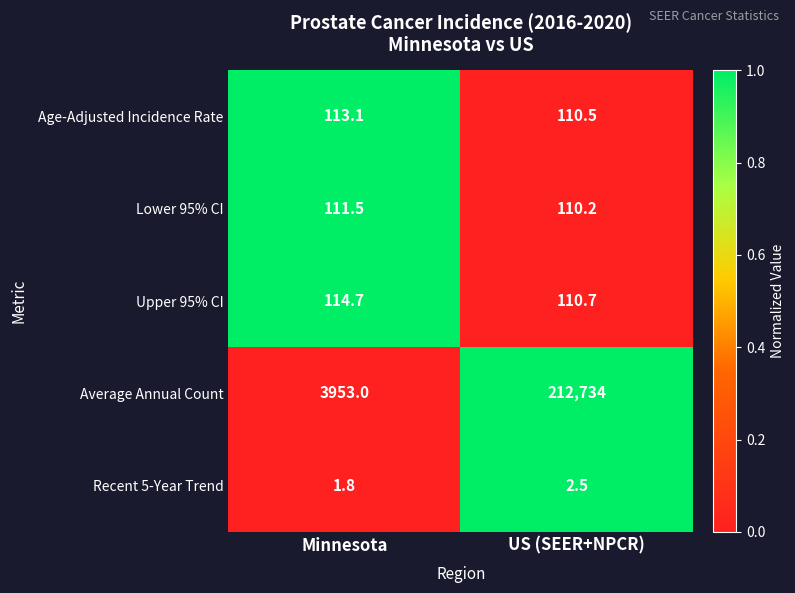

At which category is the sum across all series the highest?

US (SEER+NPCR)